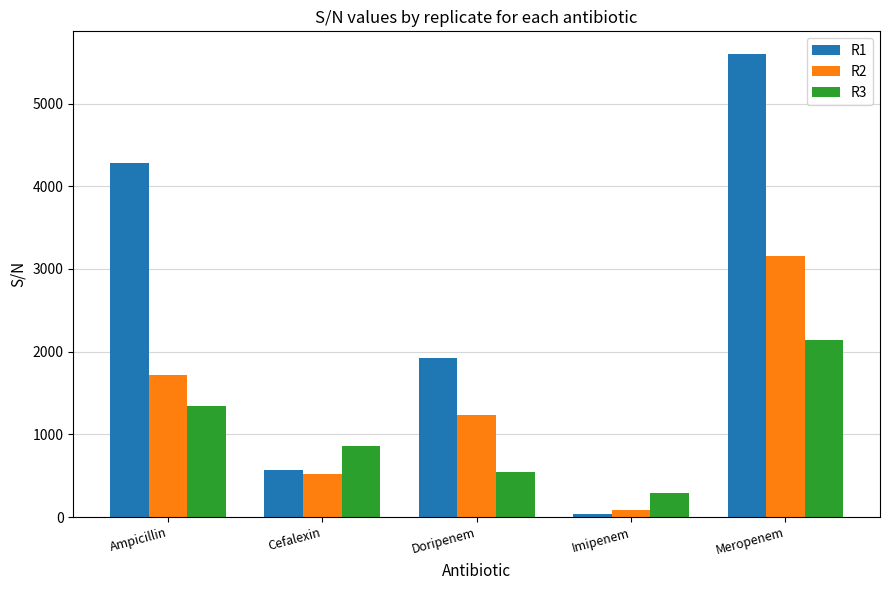

What is the value of the R2 bar at the 3rd from the left?

1239.7